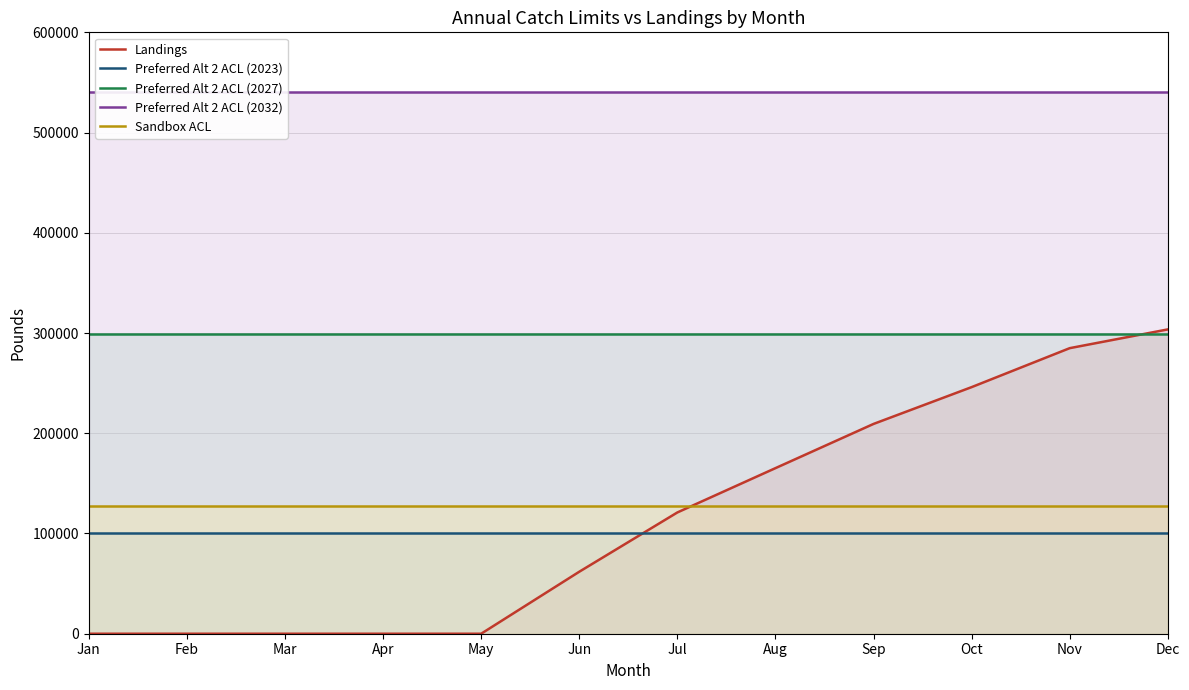

The Landings series shows 284909.3 at Nov. True or false?

True